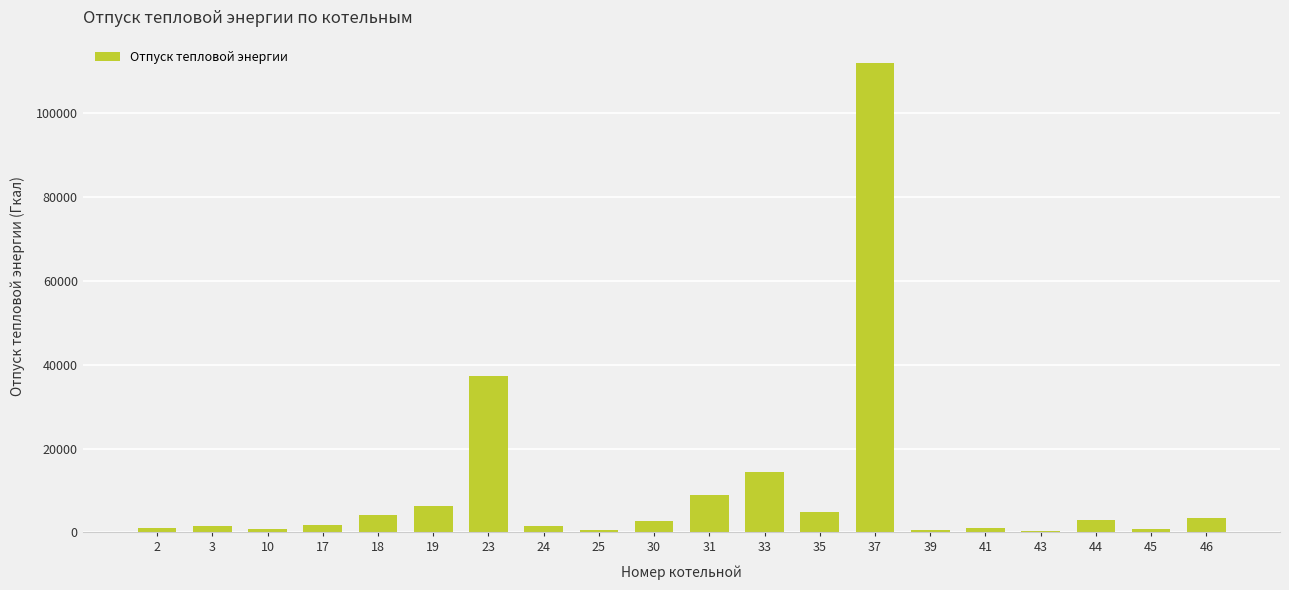

What is the greatest value displayed?

111998.8